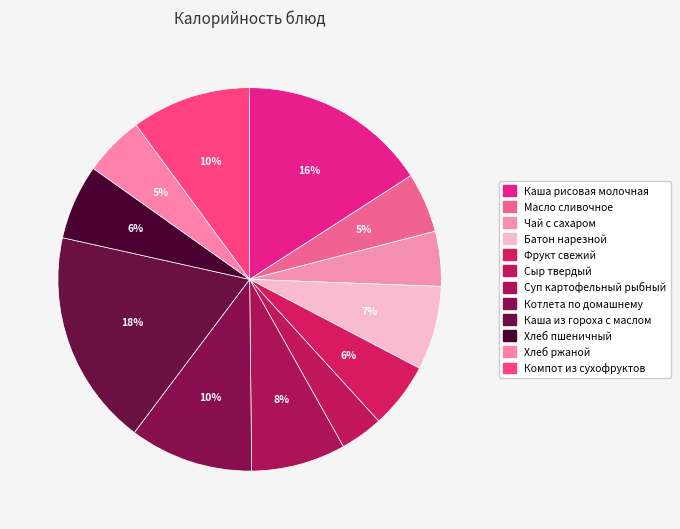

Which slice is the largest?

Каша из гороха с маслом